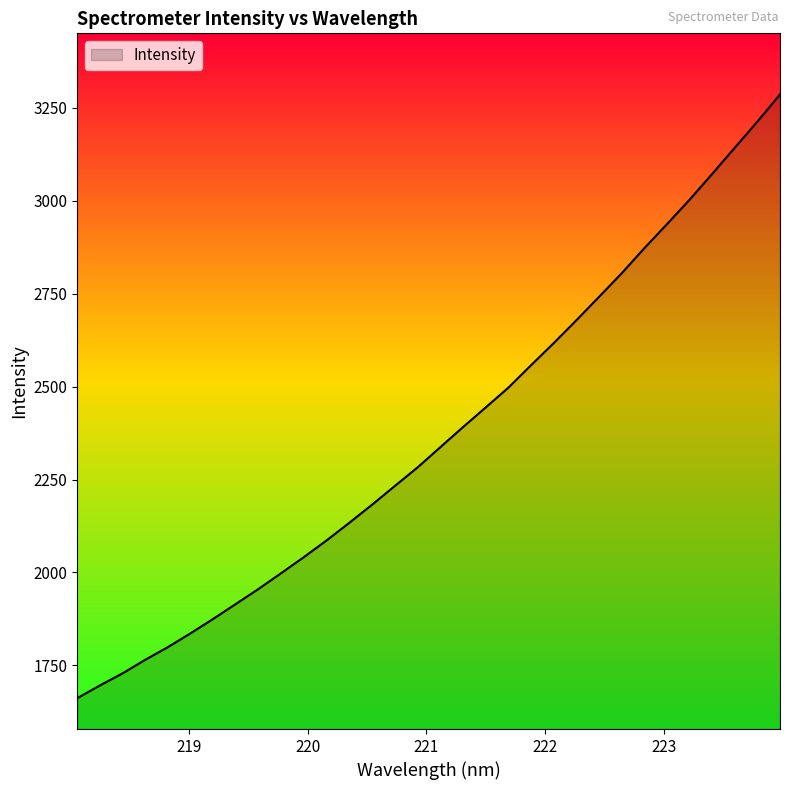

What is the greatest value displayed?

3286.4